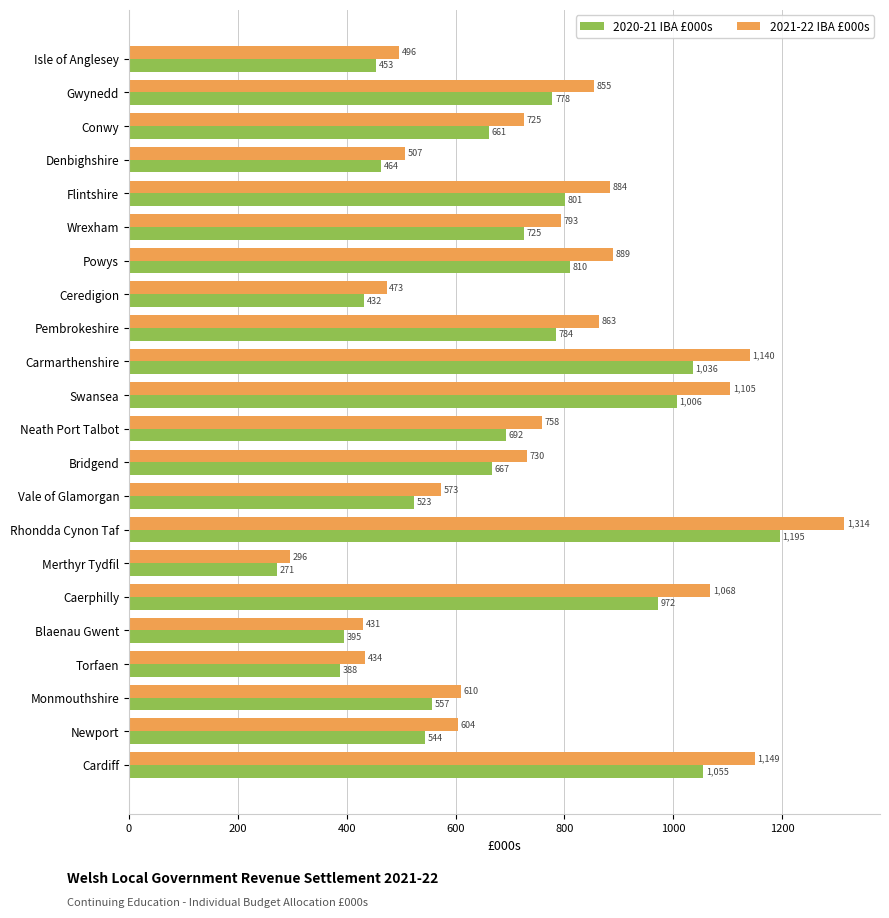

List the labels in order of 2020-21 IBA £000s value, largest first.

Rhondda Cynon Taf, Cardiff, Carmarthenshire, Swansea, Caerphilly, Powys, Flintshire, Pembrokeshire, Gwynedd, Wrexham, Neath Port Talbot, Bridgend, Conwy, Monmouthshire, Newport, Vale of Glamorgan, Denbighshire, Isle of Anglesey, Ceredigion, Blaenau Gwent, Torfaen, Merthyr Tydfil